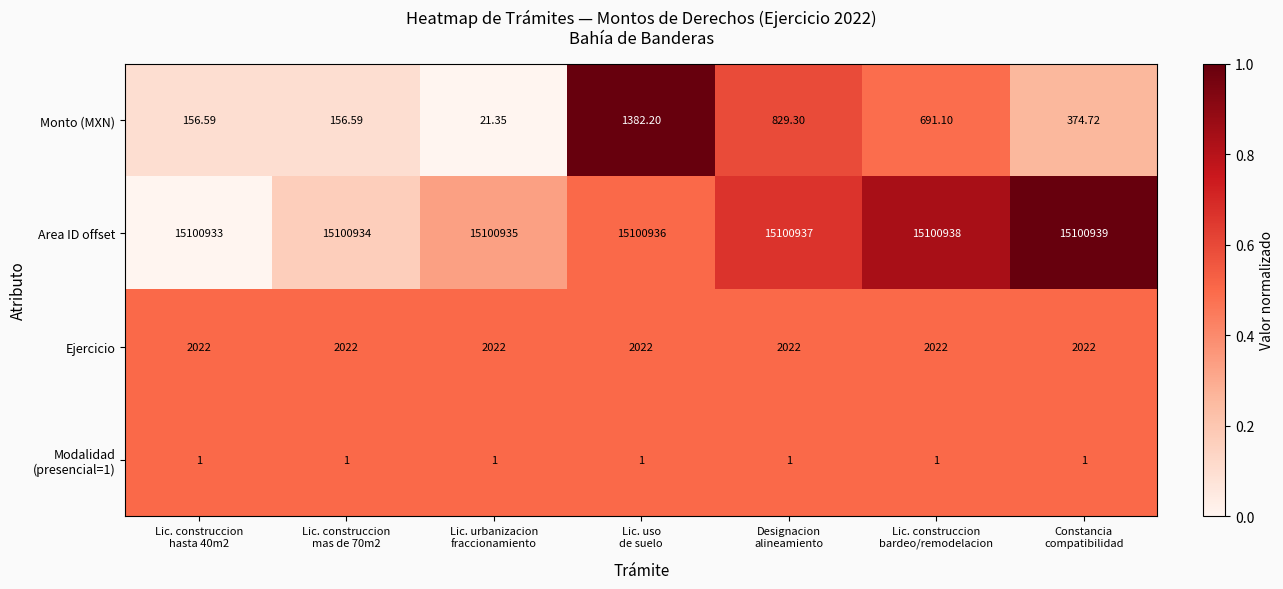

Which series has the widest spread of values?

Monto (MXN)